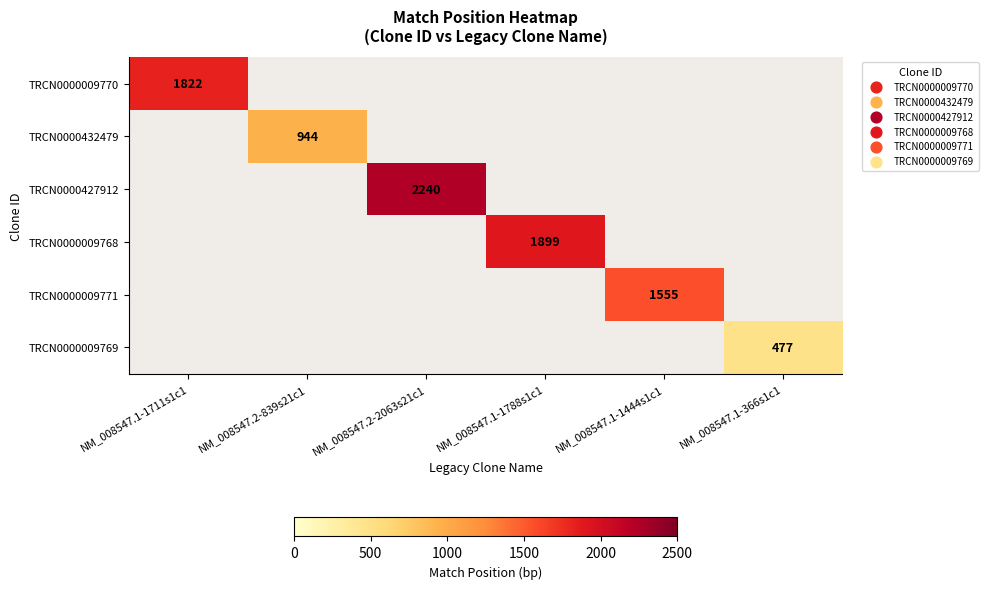

The value of TRCN0000432479 at NM_008547.2-839s21c1 is 249. True or false?

False